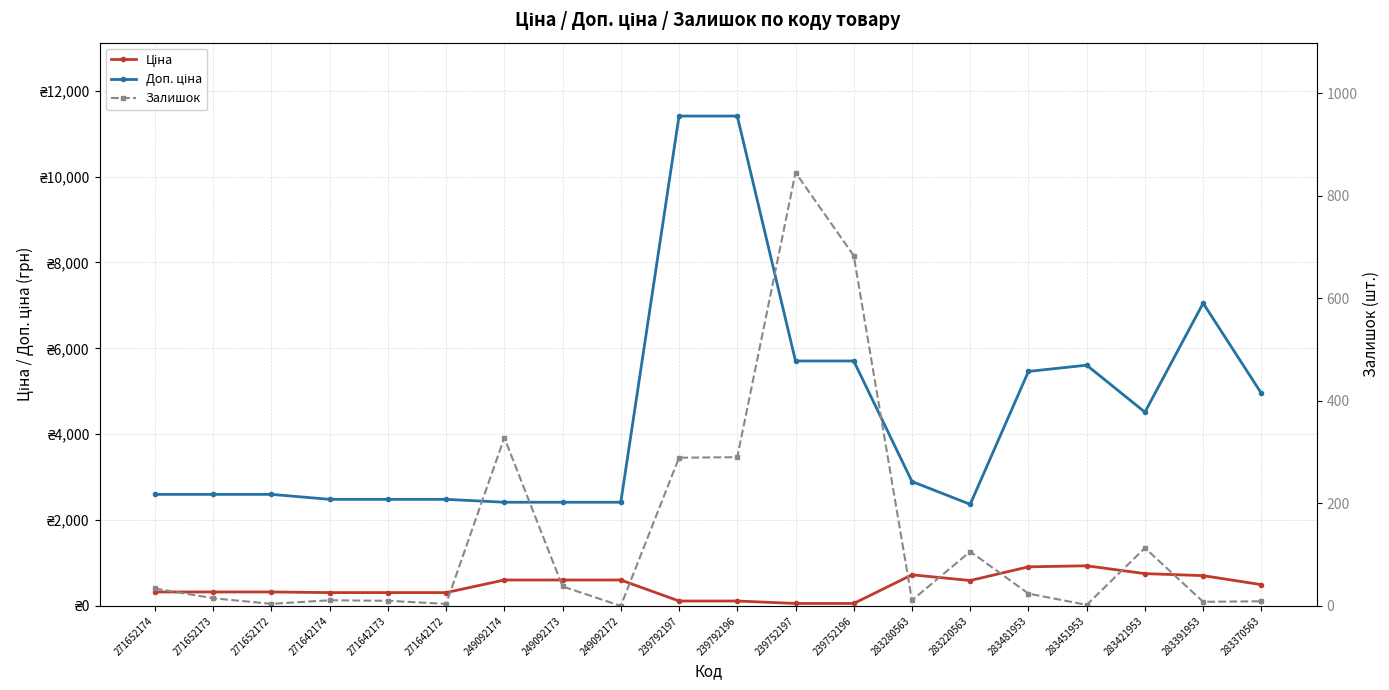

Is it true that Залишок equals 328.0 at 249092174?

True